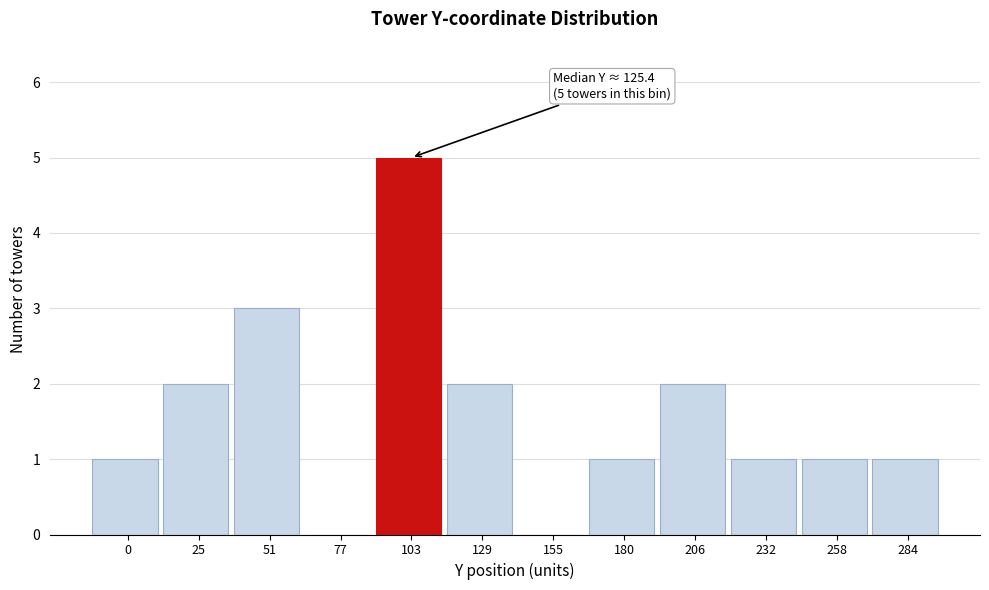

Reading left to right, list all the values displayed in this chart.

0=1	25=2	51=3	77=0	103=5	129=2	155=0	180=1	206=2	232=1	258=1	284=1